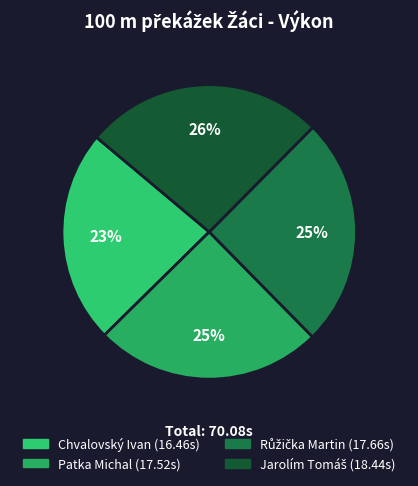

The Růžička Martin slice represents 34% of the pie. True or false?

False